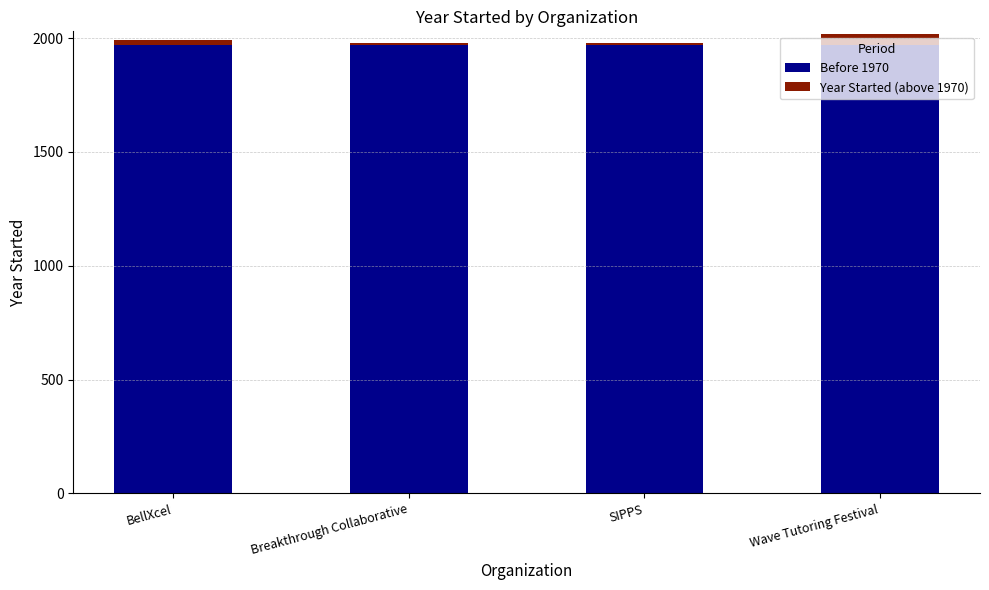

The value of Before 1970 at SIPPS is 1970. True or false?

True